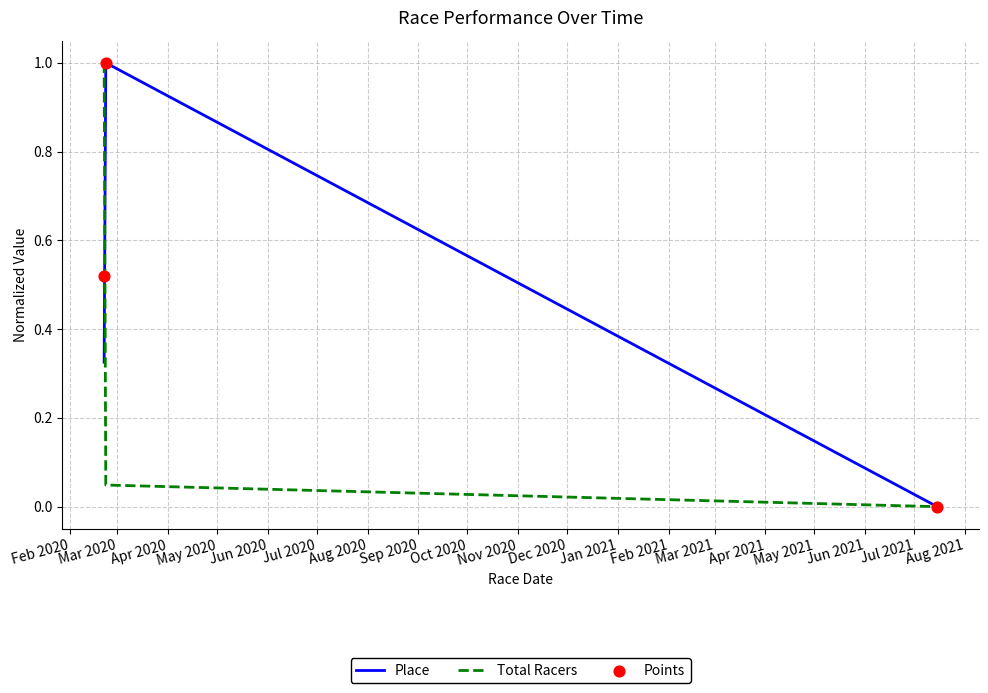

At how many categories does at least one series exceed 0?

2